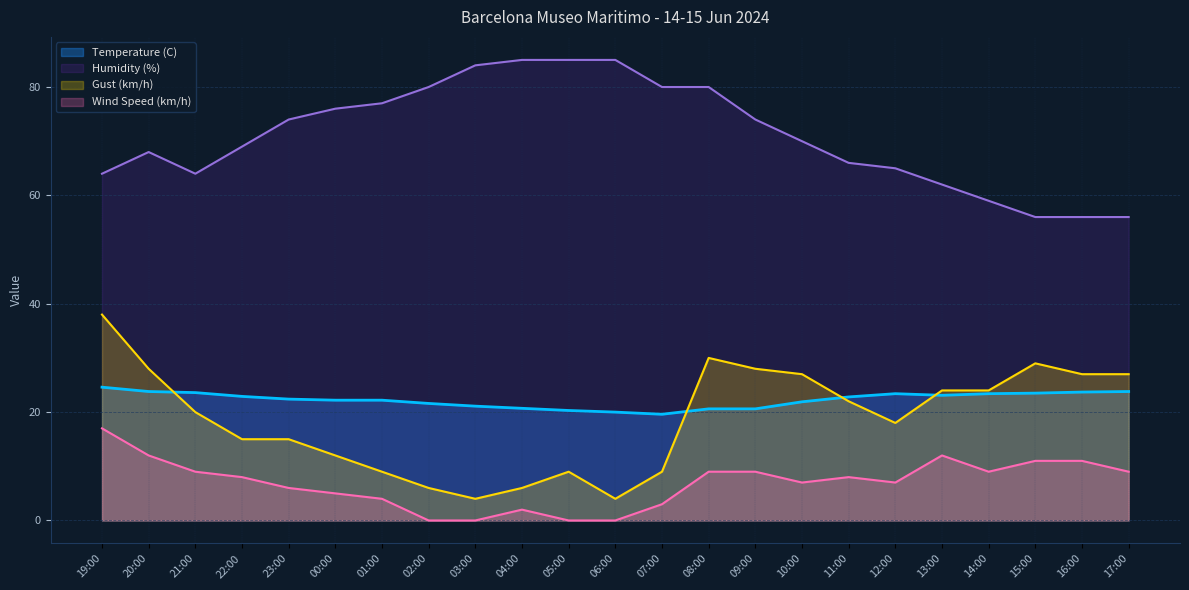

What is the average value of the Temperature (C) series?

22.3